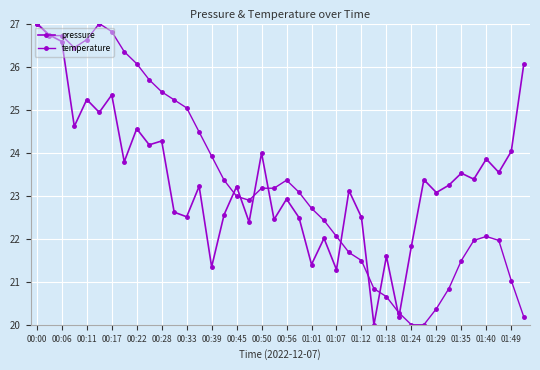

Which series has the largest range (max minus min)?

pressure